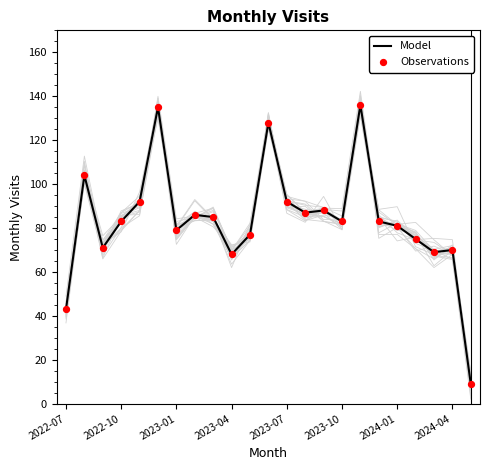

Which series reaches the maximum Y coordinate?

Model